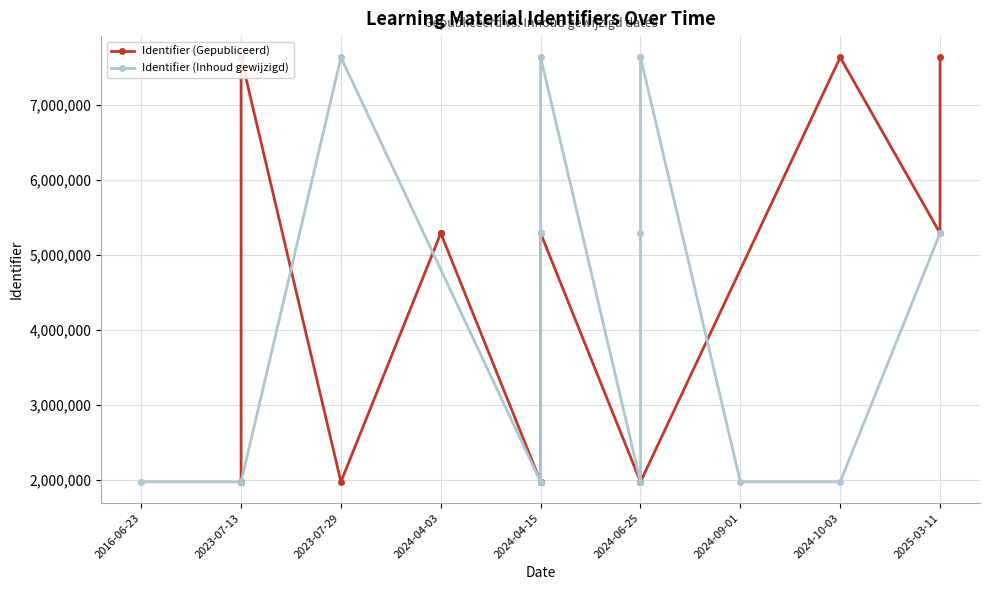

Between which two adjacent categories do Identifier (Inhoud gewijzigd) and Identifier (Gepubliceerd) first intersect?

2023-07-13 and 2023-07-29